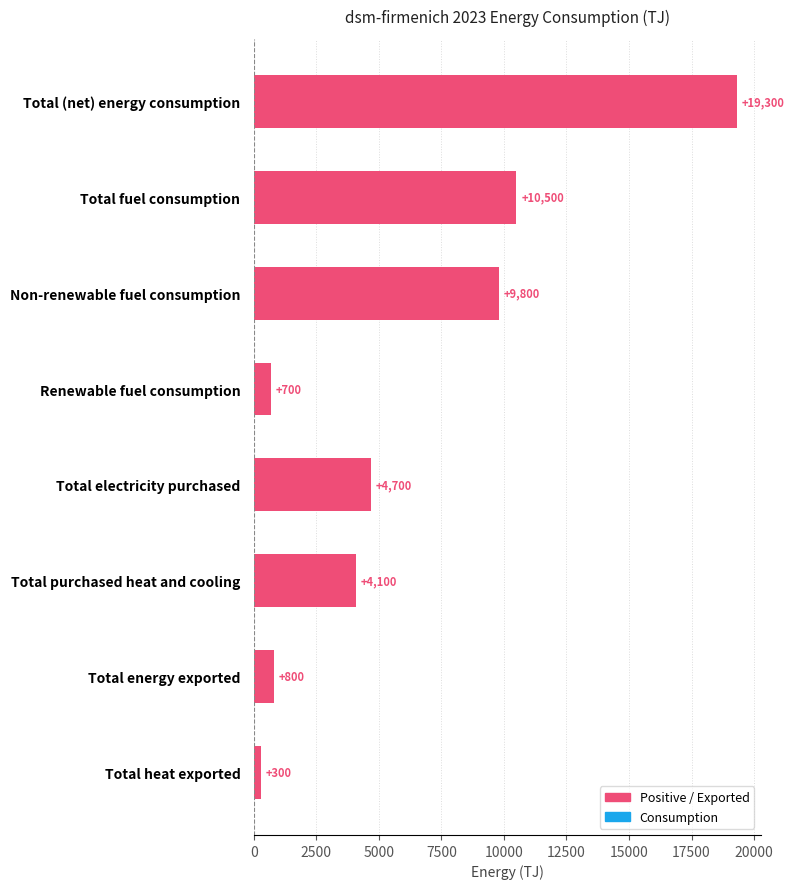

Reading top to bottom, what are all the values shown in this chart?

19300	10500	9800	700	4700	4100	800	300